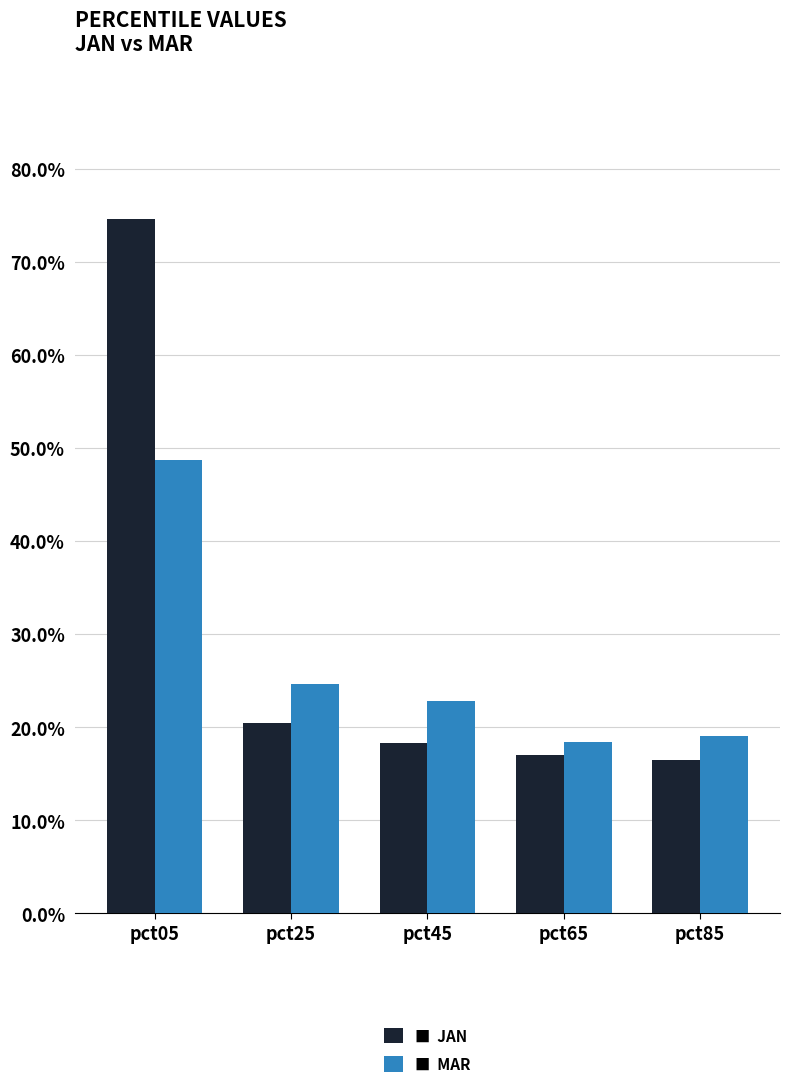

Reading left to right, what are all the values shown in this chart?

Jan: 0.7	0.2	0.2	0.2	0.2
Mar: 0.5	0.2	0.2	0.2	0.2